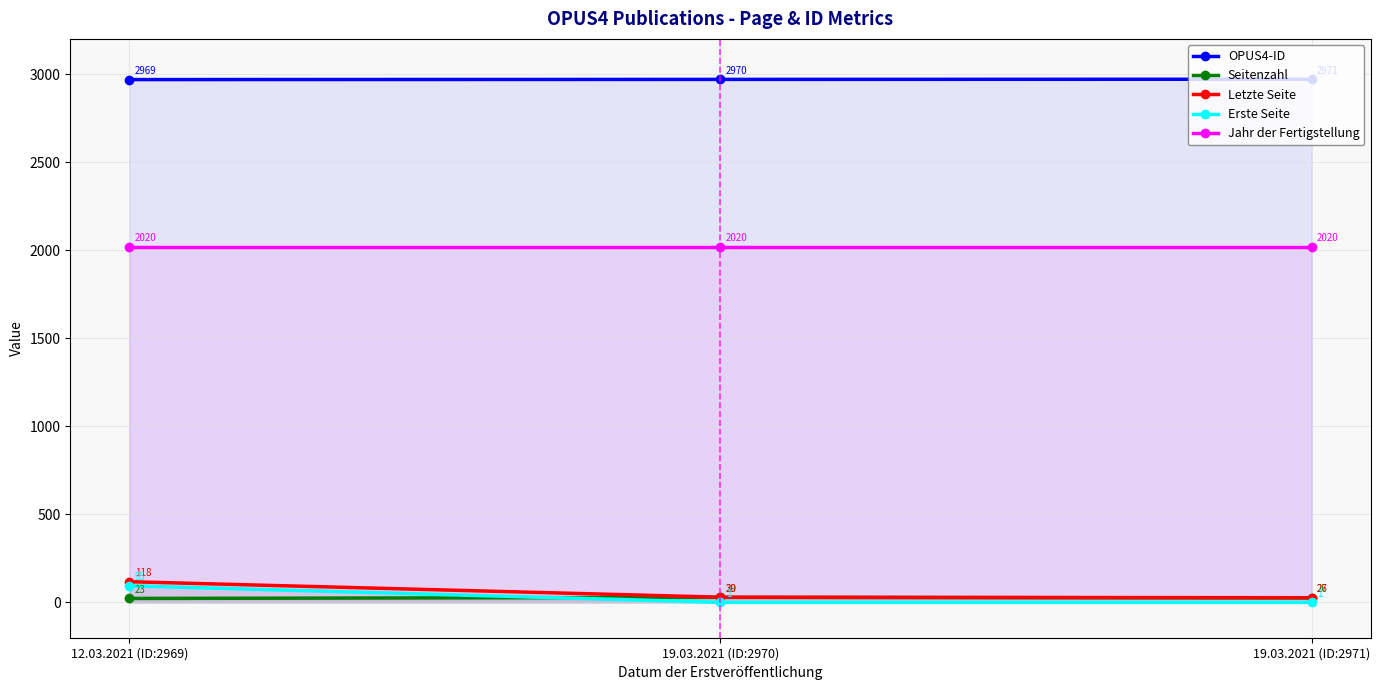

List the labels in order of Erste Seite value, largest first.

12.03.2021 (ID:2969), 19.03.2021 (ID:2970), 19.03.2021 (ID:2971)